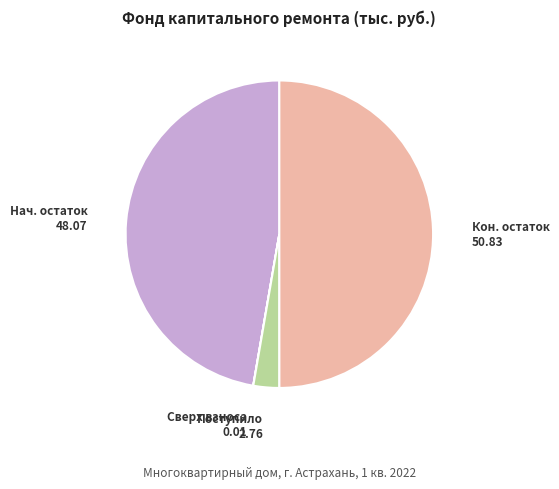

Is it true that Поступило 2.76 is 3% of the pie?

True